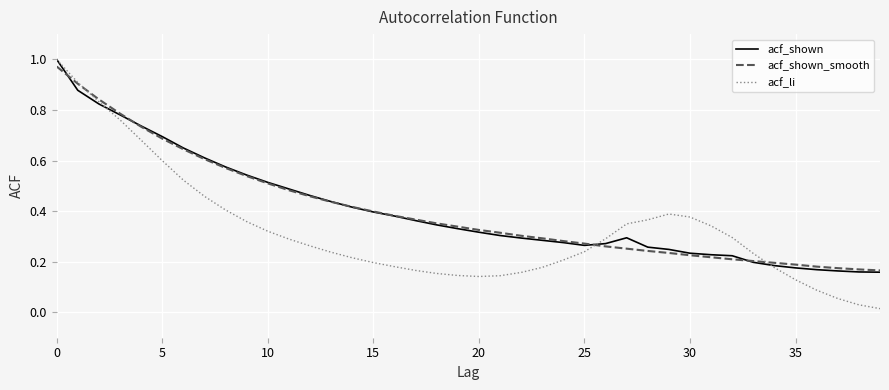

How many times do acf_li and acf_shown_smooth cross each other?

3